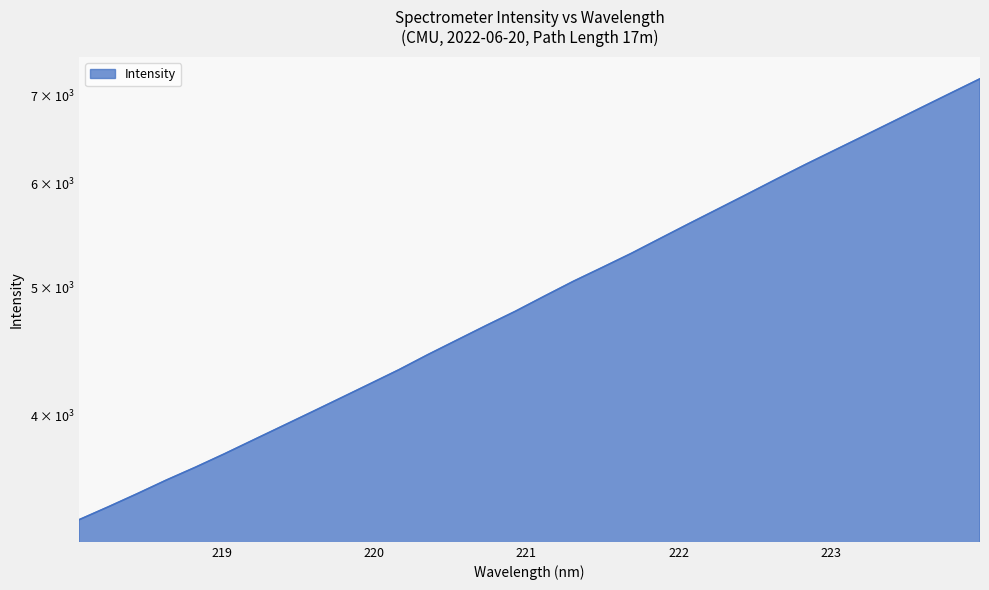

Rank the categories by value from lowest to highest.

218.0596, 218.2508, 218.442, 218.6332, 218.8244, 219.0156, 219.2067, 219.3979, 219.589, 219.7801, 219.9712, 220.1623, 220.3533, 220.5444, 220.7354, 220.9264, 221.1174, 221.3083, 221.4993, 221.6902, 221.8812, 222.0721, 222.263, 222.4538, 222.6447, 222.8355, 223.0264, 223.2172, 223.408, 223.5987, 223.7895, 223.9802